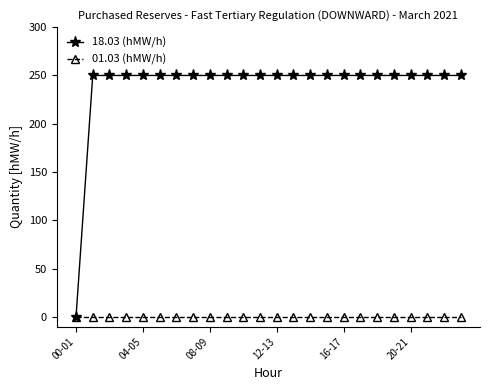

List the series in order of their peak value, highest first.

18.03 (hMW/h), 01.03 (hMW/h)